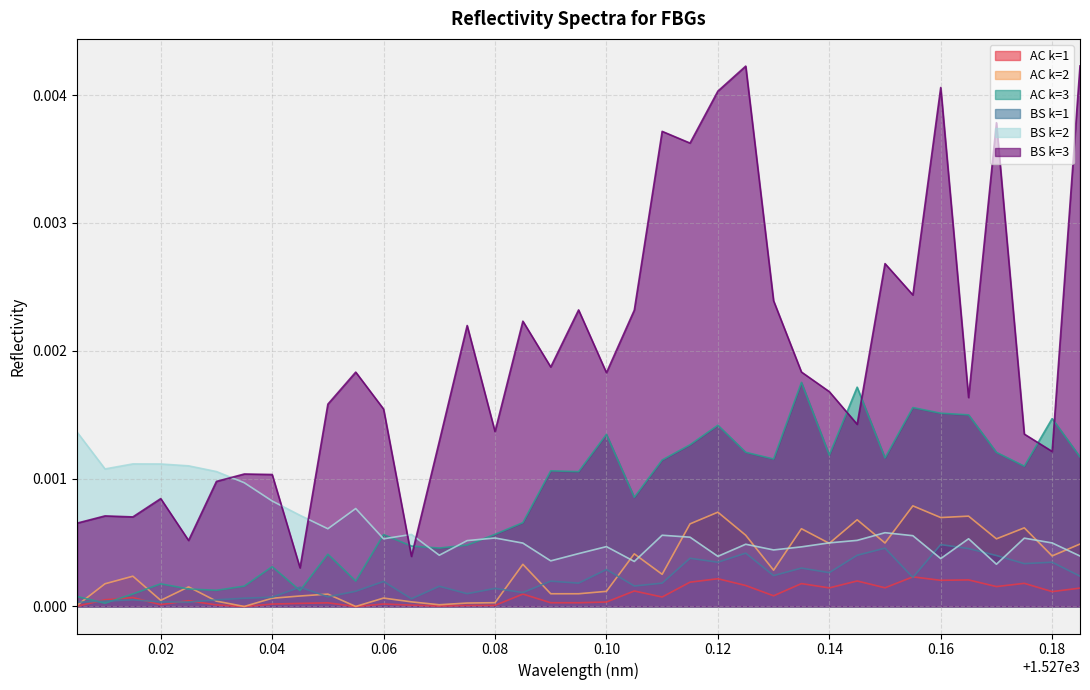

Rank the series by their maximum value, from highest to lowest.

BS k=3, AC k=3, BS k=2, AC k=2, BS k=1, AC k=1